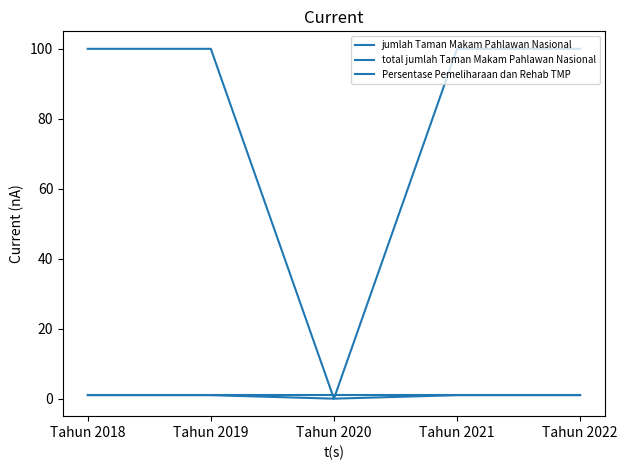

Which label corresponds to the largest value in the chart?

Tahun 2018